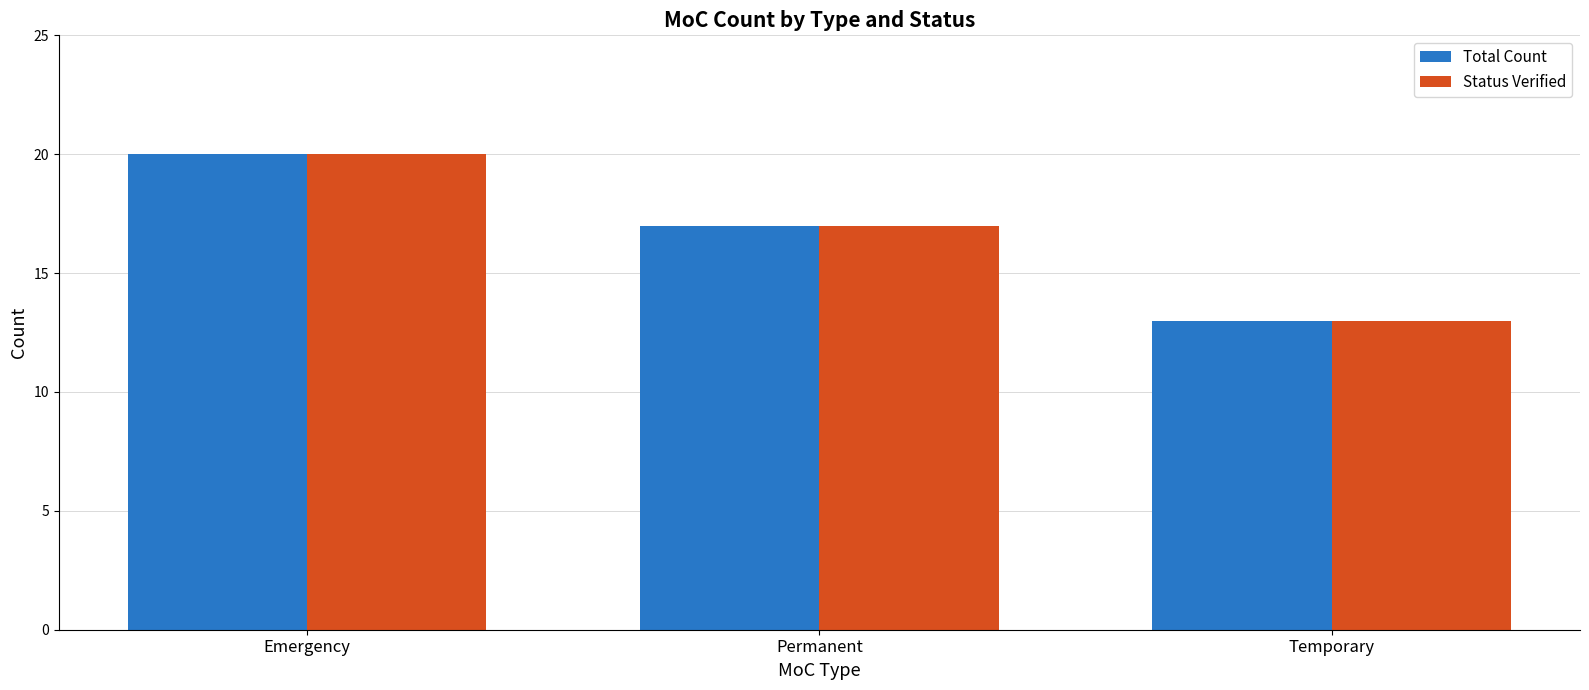

What is the value of the Status Verified bar at the 3rd from the left?

13